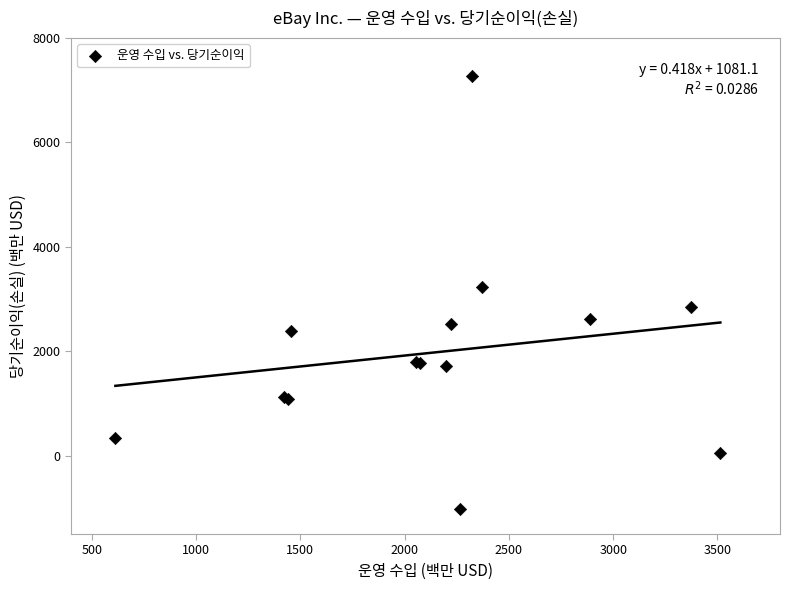

What Y value in the scatter plot is closest to 3125?

3229